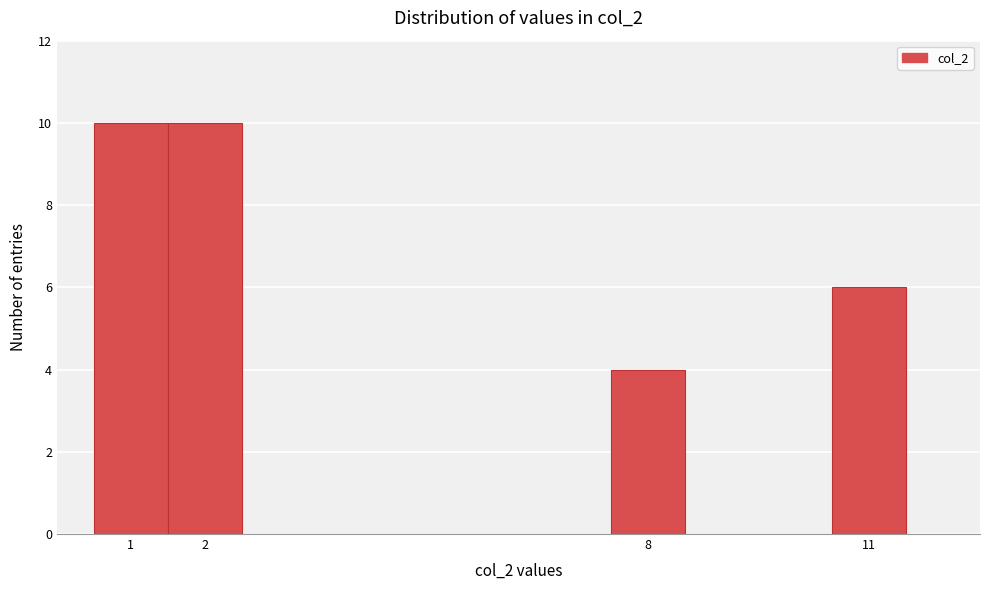

What is the height of the bar covering 10.5 to 11.5 on the x-axis? The values are not printed on the chart, so give them approximately, as read against the axis.

6